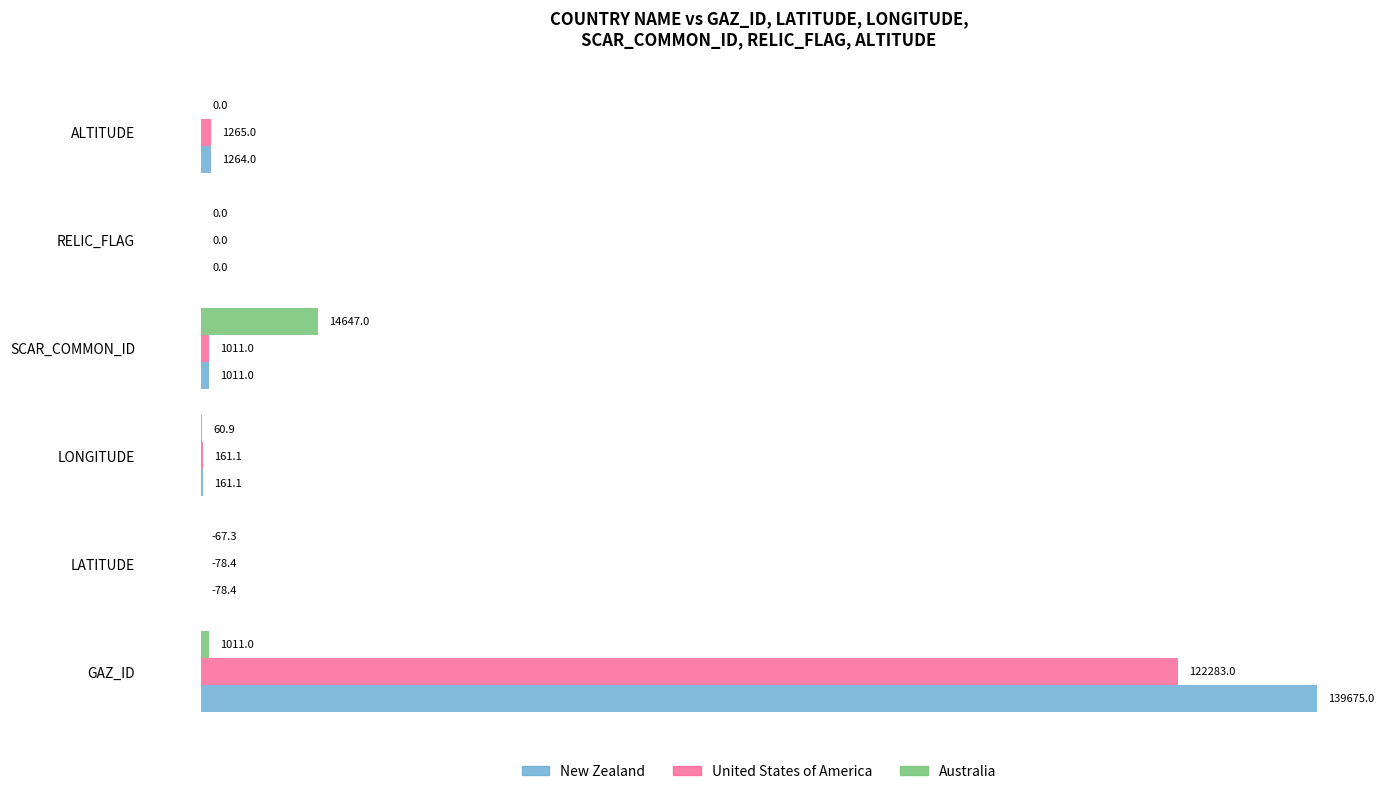

At which label is New Zealand closest to 69798?

ALTITUDE